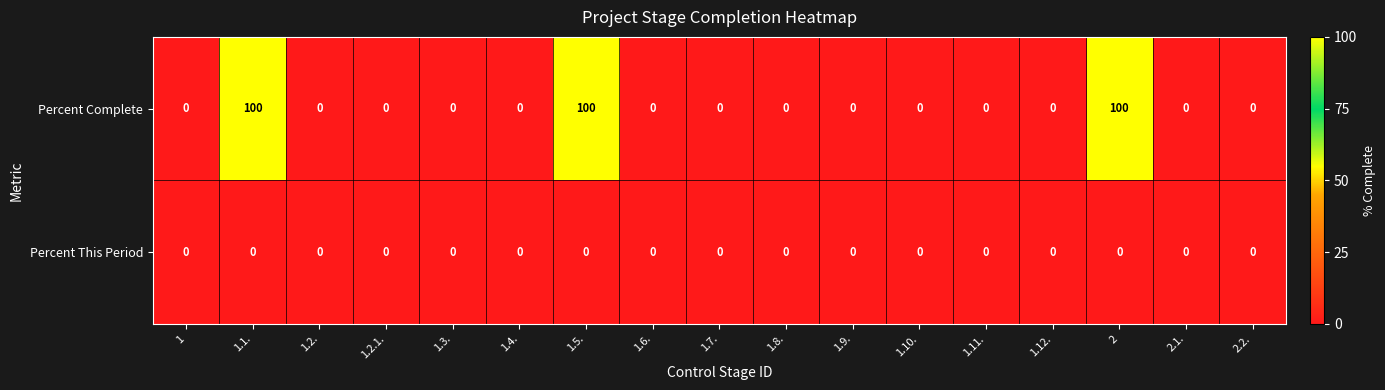

What is the difference between the maximum and minimum values in the Percent Complete series?

100